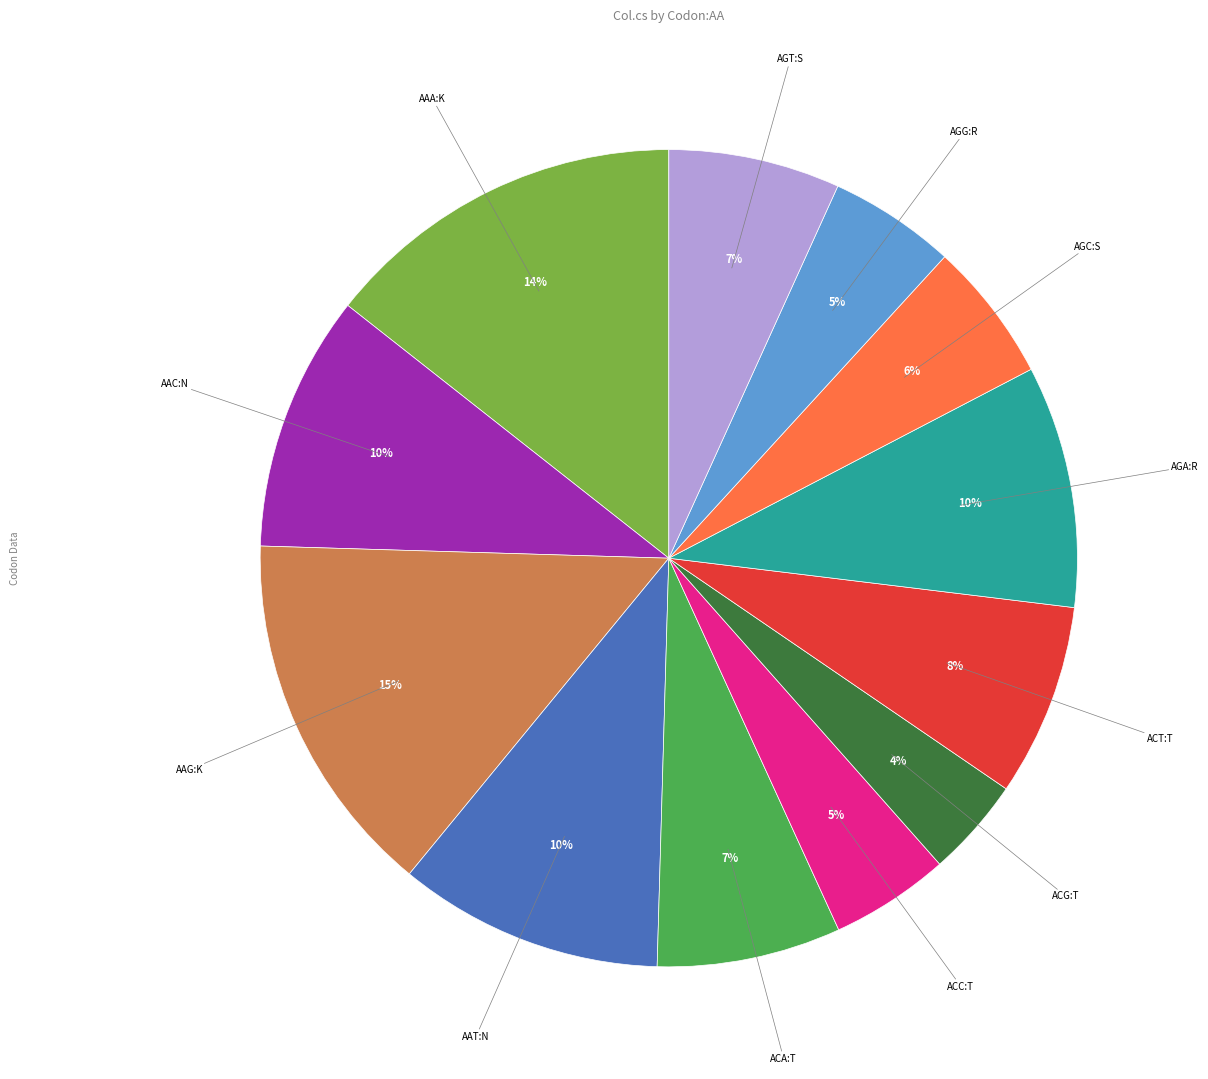

How many segments does this pie chart have?

12